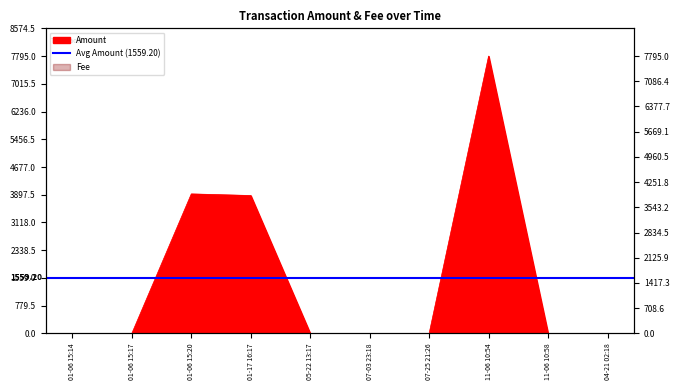

Where is the first local minimum?

01-06 15:17